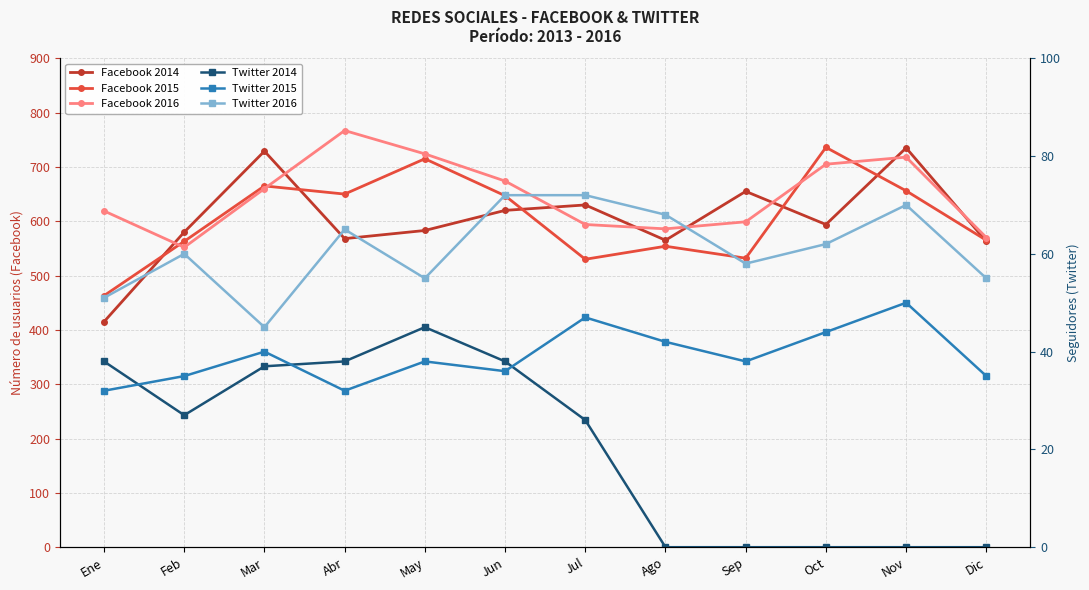

Rank the series at Mar from lowest to highest value.

Twitter 2014, Twitter 2015, Twitter 2016, Facebook 2016, Facebook 2015, Facebook 2014